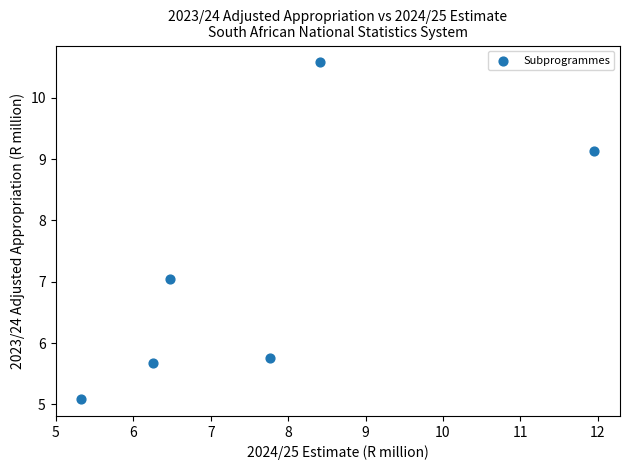

What is the range of Y values (max minus min)?

5.5